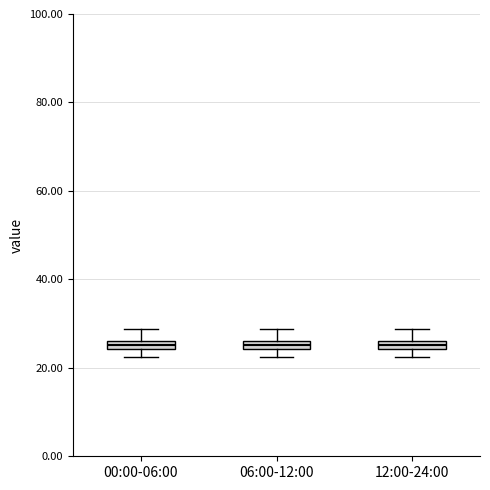

Where does the upper whisker of the box for 06:00-12:00 end on the y-axis? The values are not printed on the chart, so give them approximately, as read against the axis.

28